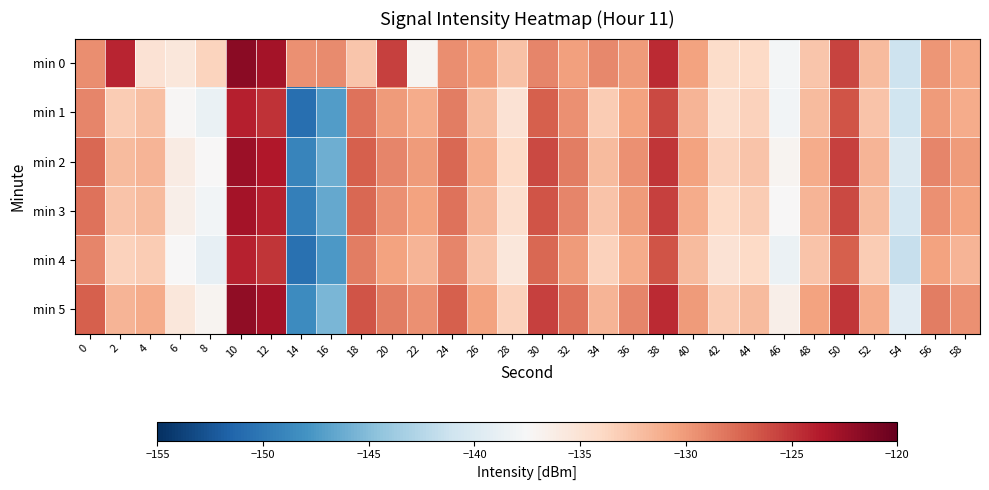

Reading right to left, transcribe all the data shown in this chart.

min 0: 58=-130.7	56=-129.8	54=-141.1	52=-132.0	50=-125.7	48=-132.6	46=-137.8	44=-134.0	42=-134.3	40=-130.4	38=-124.5	36=-130.0	34=-129.1	32=-130.3	30=-129.0	28=-132.4	26=-130.2	24=-129.3	22=-137.1	20=-125.5	18=-132.7	16=-129.3	14=-129.6	12=-123.0	10=-121.7	8=-133.6	6=-135.5	4=-135.0	2=-124.2	0=-129.4
min 1: 58=-131.0	56=-130.0	54=-141.0	52=-132.5	50=-126.5	48=-132.0	46=-138.0	44=-133.5	42=-134.5	40=-131.5	38=-126.0	36=-130.5	34=-133.0	32=-129.5	30=-127.0	28=-135.0	26=-132.0	24=-128.5	22=-131.0	20=-130.0	18=-128.0	16=-147.3	14=-150.7	12=-124.8	10=-123.9	8=-138.6	6=-137.3	4=-132.2	2=-133.0	0=-128.9
min 2: 58=-130.0	56=-129.0	54=-140.0	52=-131.5	50=-125.5	48=-131.0	46=-137.0	44=-132.5	42=-133.5	40=-130.5	38=-125.0	36=-129.5	34=-132.0	32=-128.5	30=-126.0	28=-134.0	26=-131.0	24=-127.5	22=-130.0	20=-129.0	18=-127.0	16=-146.0	14=-149.0	12=-123.5	10=-122.5	8=-137.5	6=-136.0	4=-131.5	2=-132.0	0=-127.5
min 3: 58=-130.5	56=-129.5	54=-140.5	52=-132.0	50=-126.0	48=-131.5	46=-137.5	44=-133.0	42=-134.0	40=-131.0	38=-125.5	36=-130.0	34=-132.5	32=-129.0	30=-126.5	28=-134.5	26=-131.5	24=-128.0	22=-130.5	20=-129.5	18=-127.5	16=-146.5	14=-149.5	12=-124.0	10=-123.0	8=-138.0	6=-136.5	4=-132.0	2=-132.5	0=-128.0
min 4: 58=-131.5	56=-130.5	54=-141.5	52=-133.0	50=-127.0	48=-132.5	46=-138.5	44=-134.0	42=-135.0	40=-132.0	38=-126.5	36=-131.0	34=-133.5	32=-130.0	30=-127.5	28=-135.5	26=-132.5	24=-129.0	22=-131.5	20=-130.5	18=-128.5	16=-147.5	14=-150.5	12=-125.0	10=-124.0	8=-139.0	6=-137.5	4=-133.0	2=-133.5	0=-129.0
min 5: 58=-129.5	56=-128.5	54=-139.5	52=-131.0	50=-125.0	48=-130.5	46=-136.5	44=-132.0	42=-133.0	40=-130.0	38=-124.5	36=-129.0	34=-131.5	32=-128.0	30=-125.5	28=-133.5	26=-130.5	24=-127.0	22=-129.5	20=-128.5	18=-126.5	16=-145.5	14=-148.5	12=-123.0	10=-122.0	8=-137.0	6=-135.5	4=-131.0	2=-131.5	0=-127.0